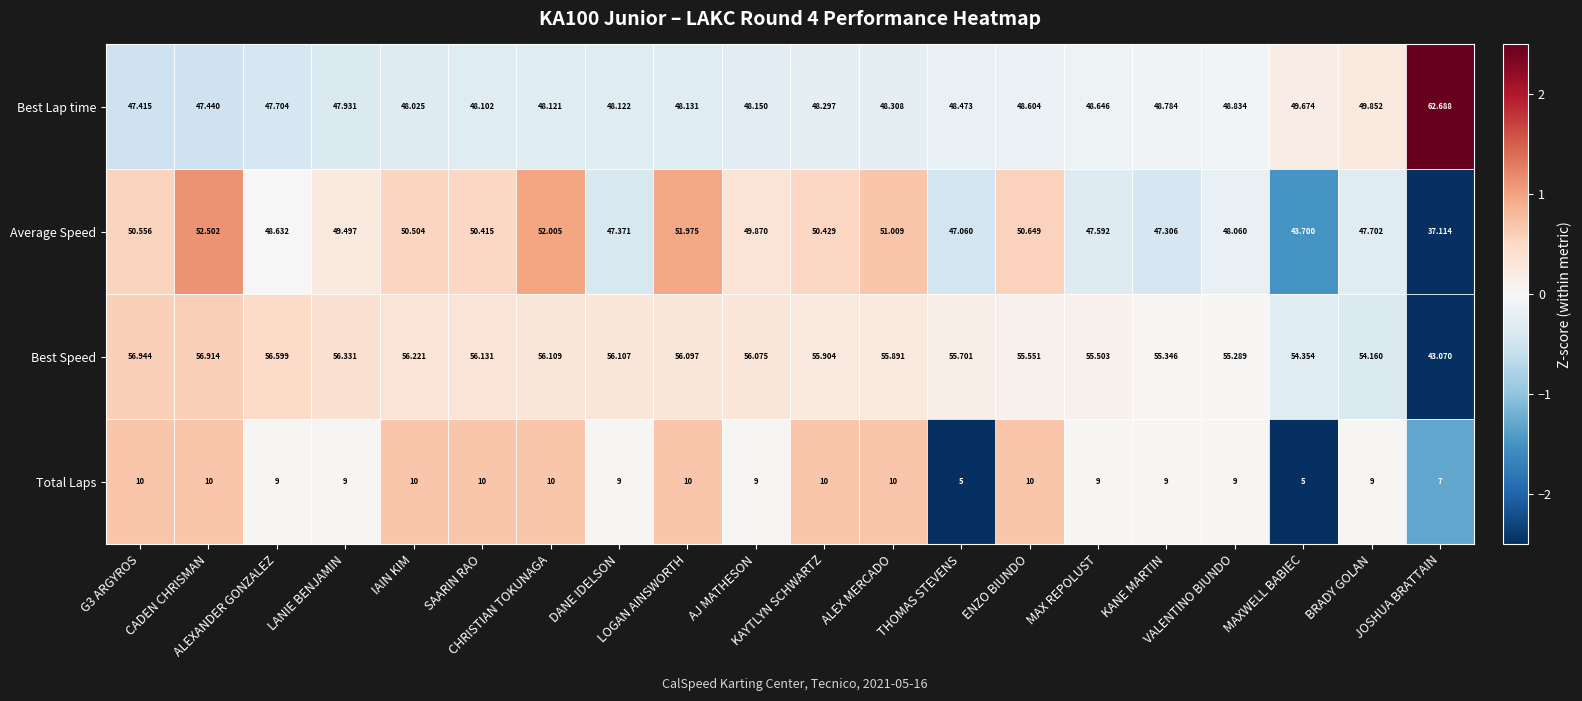

Which series has the largest total across all categories?

Best Speed